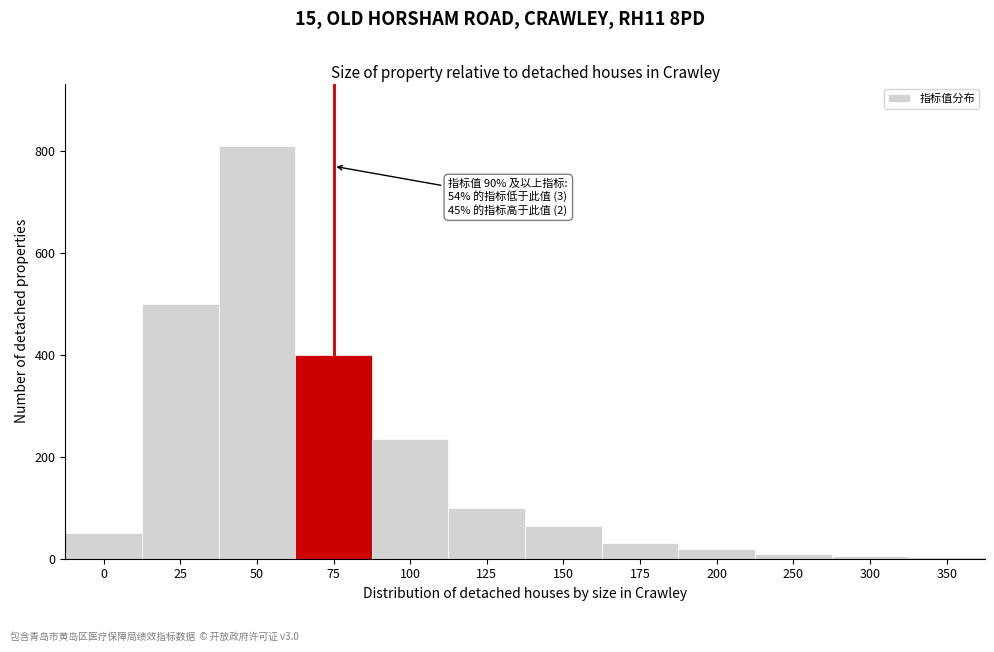

What is the change in value from 150 to 200?

-45